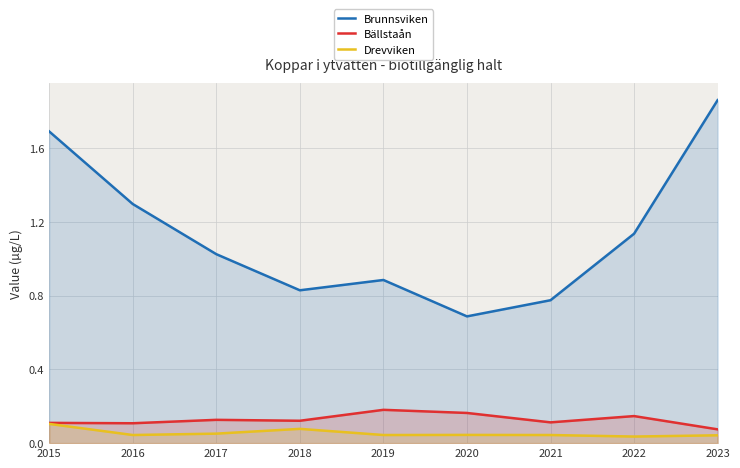

True or false: Drevviken and Brunnsviken intersect in this chart.

False